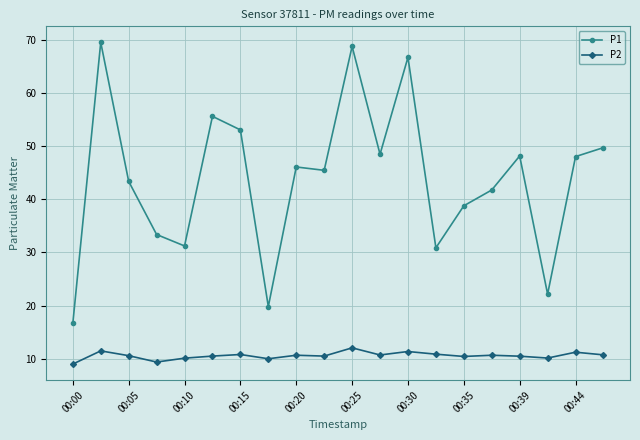

How many lines are shown in the chart?

2